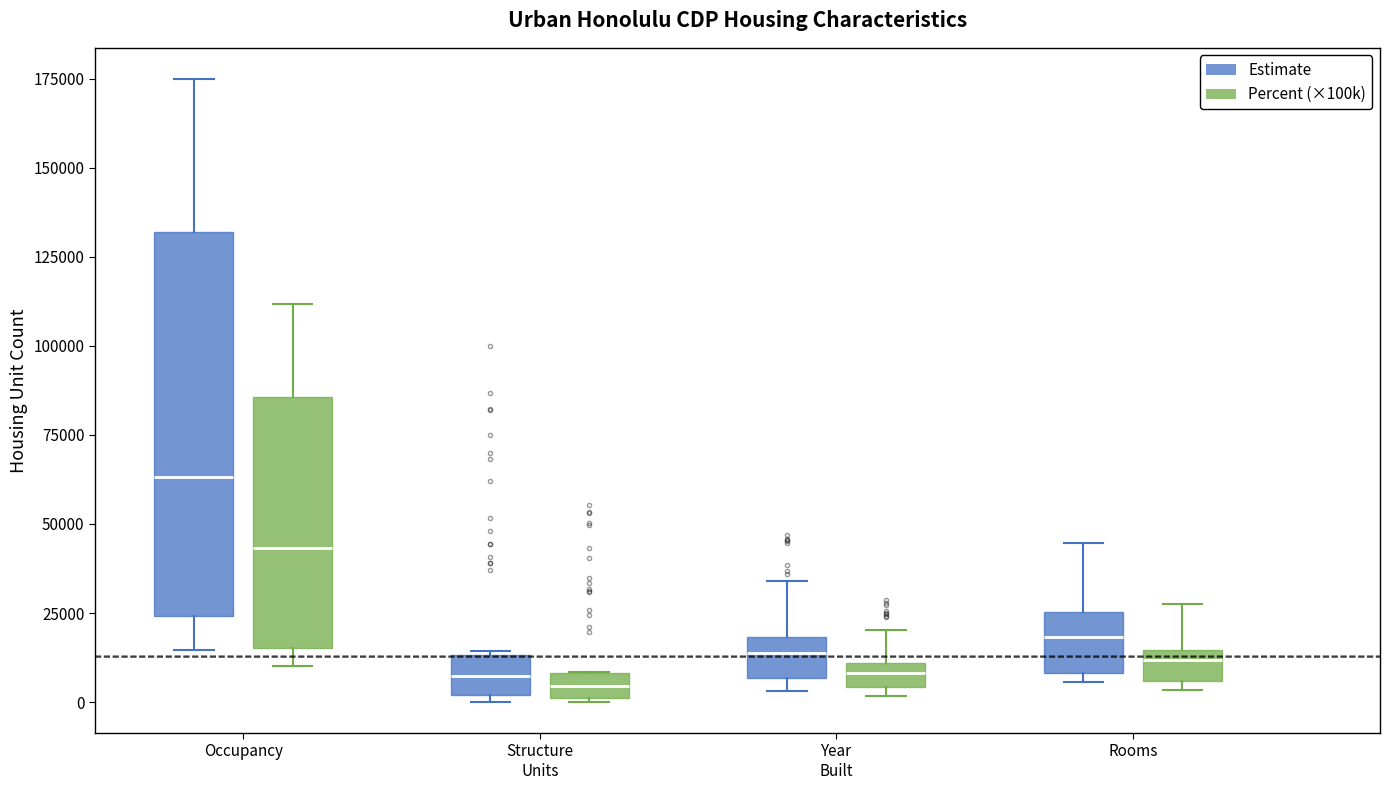

Which box's median line is the highest?

Occupancy (Estimate)